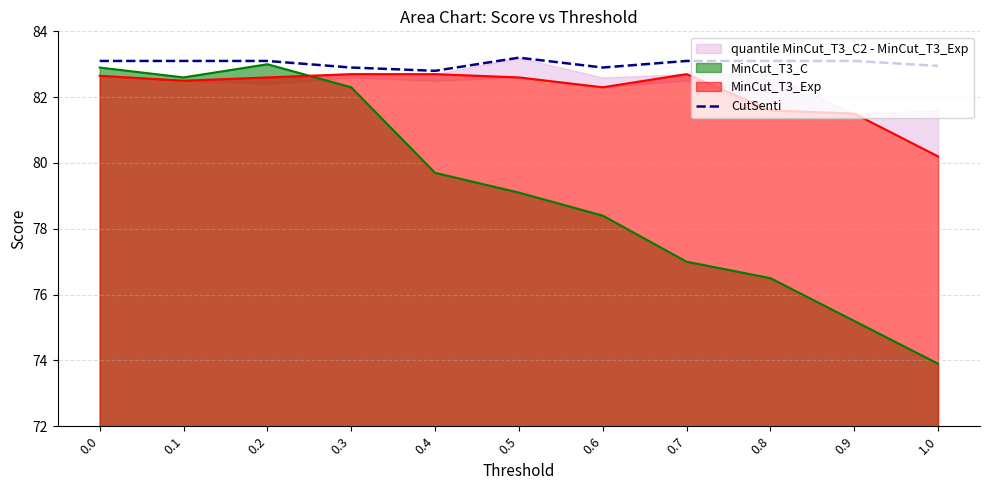

Count the values in the range 82 to 83.

4